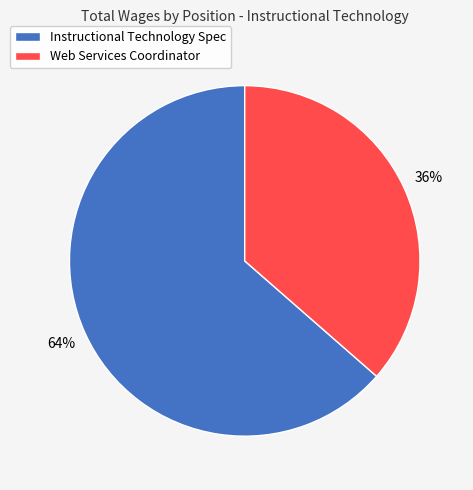

Is it true that Instructional Technology Spec is 53% of the pie?

False